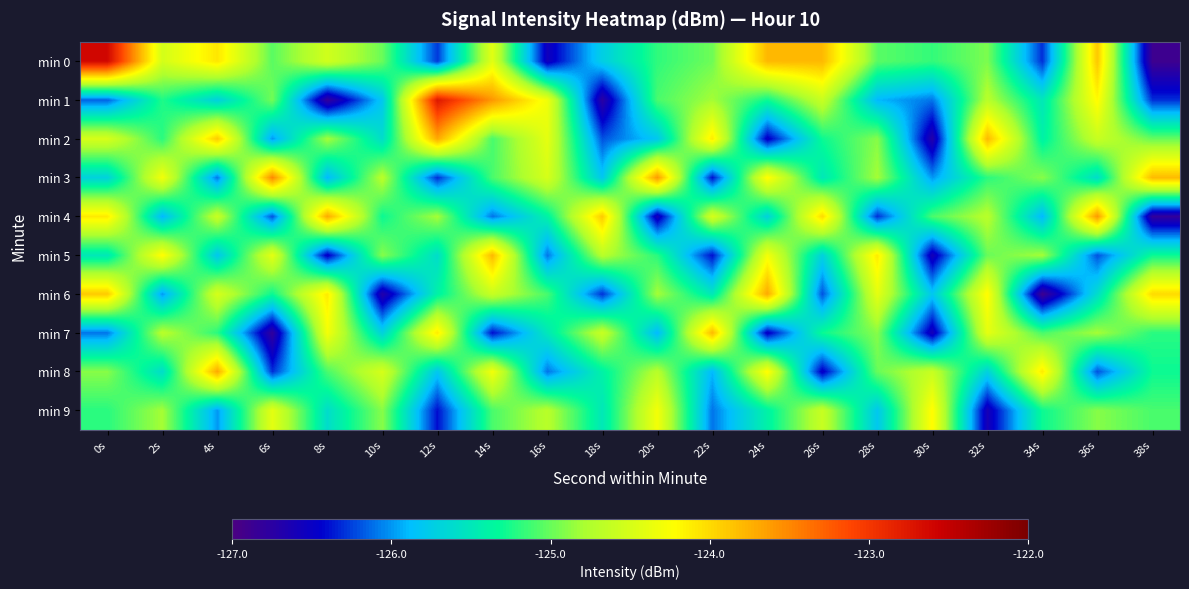

How many distinct data groups are displayed?

10